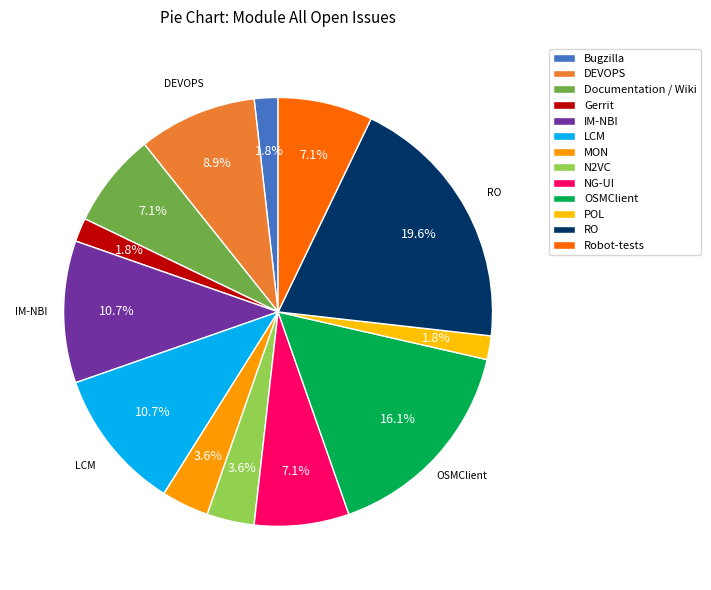

What is the ratio of the value at OSMClient to the value at NG-UI?

2.2